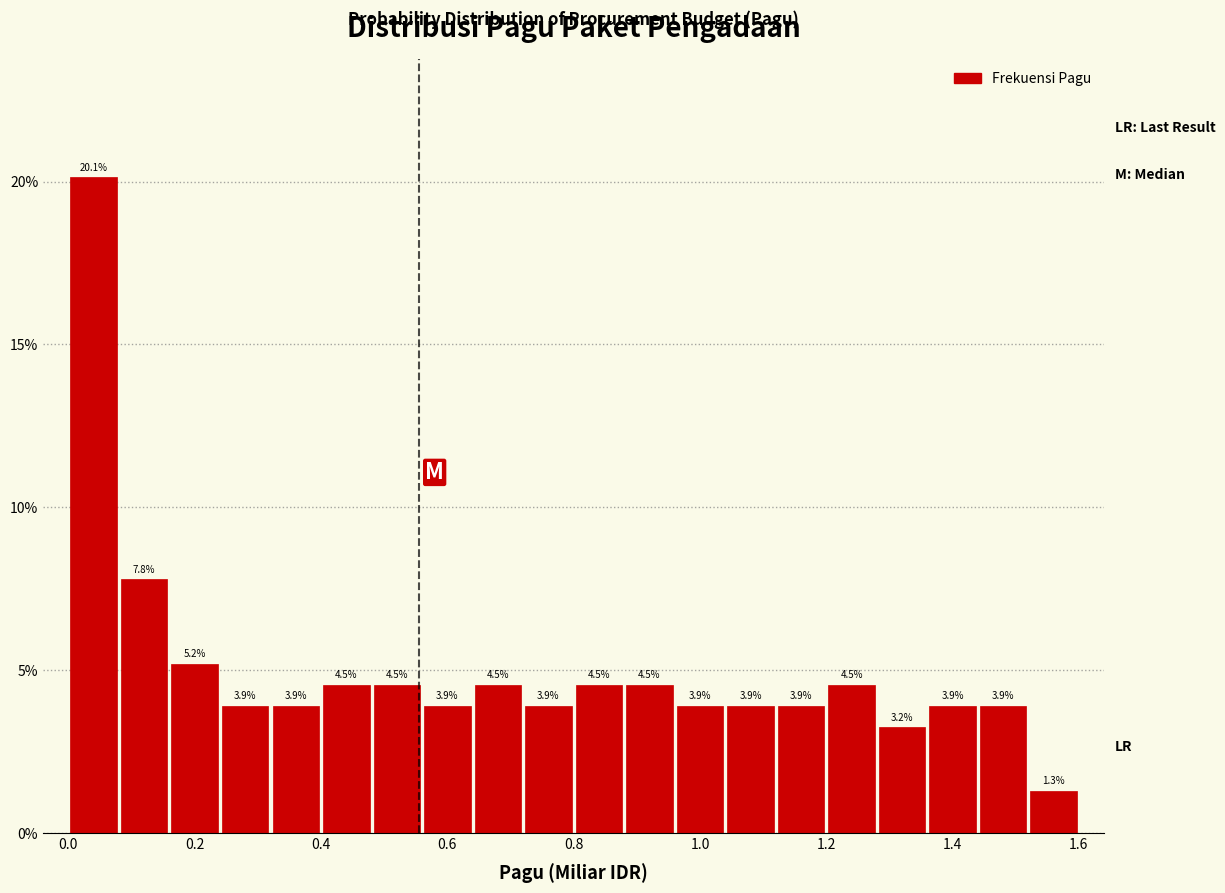

Which range on the x-axis has the tallest bar?

0.00 to 0.08